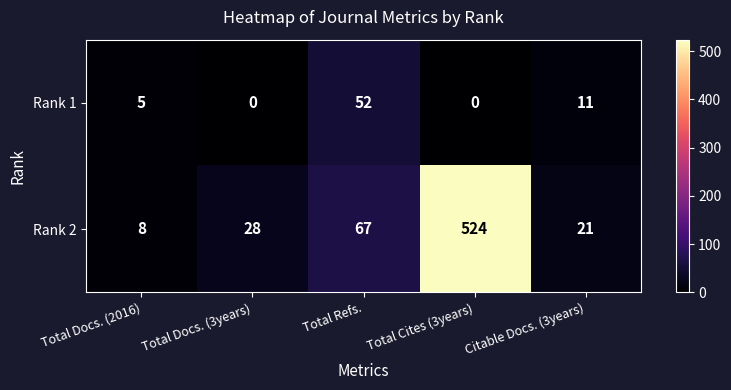

At which label does Rank 2 reach its minimum?

Total Docs. (2016)